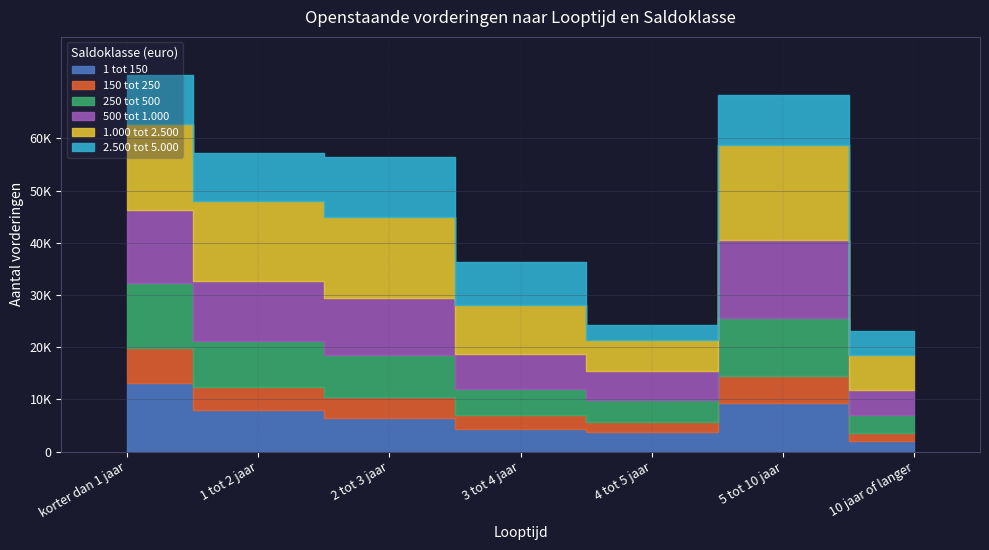

Reading left to right, what are all the values shown in this chart?

1 tot 150: 13110	7980	6460	4300	3670	9220	2120
150 tot 250: 6760	4490	4080	2630	2070	5340	1460
250 tot 500: 12430	8690	8020	5100	4160	10940	3400
500 tot 1.000: 14060	11550	10940	6690	5550	15130	4790
1.000 tot 2.500: 16490	15340	15370	9300	5930	18110	6700
2.500 tot 5.000: 9380	9150	11500	8280	2860	9670	4660